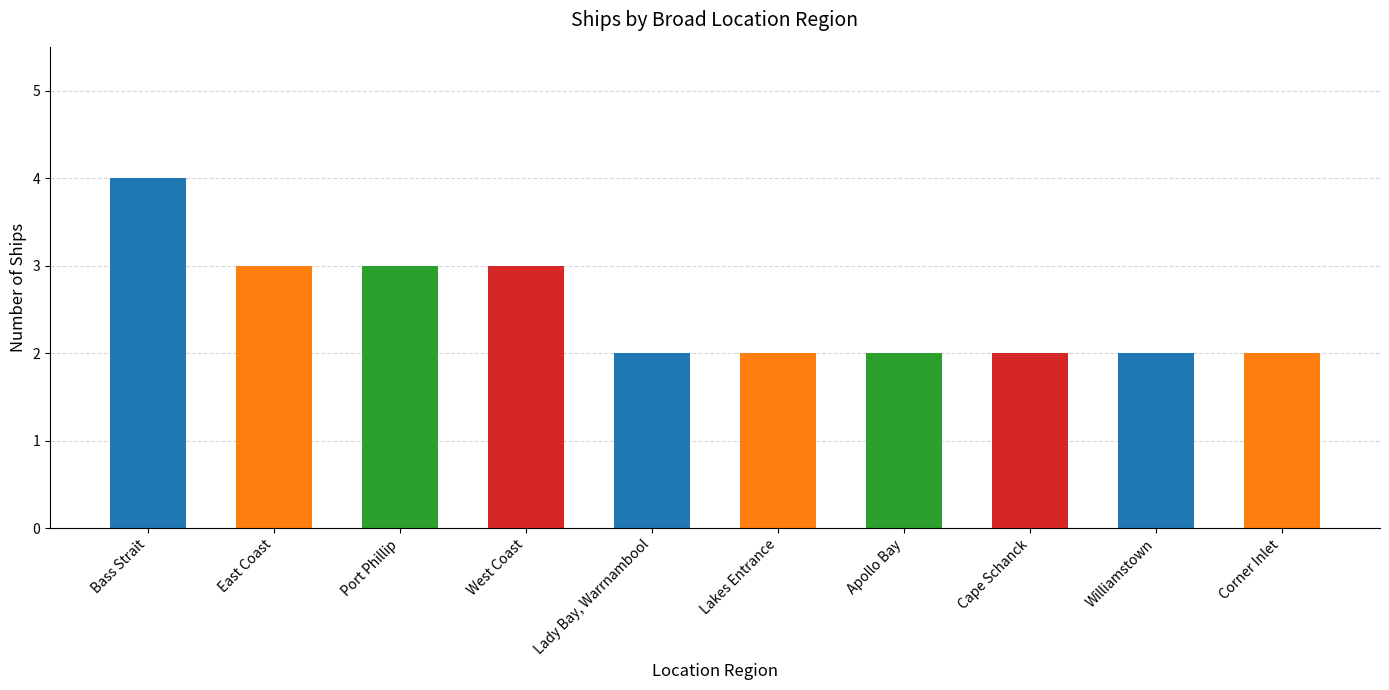

Read the value at West Coast.

3